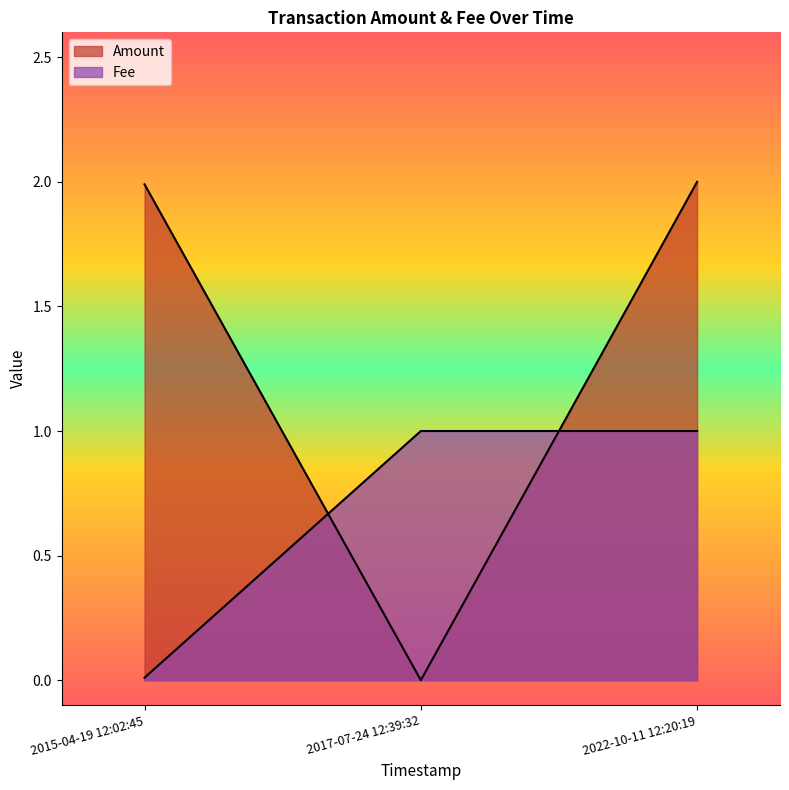

List the series in order of their peak value, highest first.

Amount, Fee